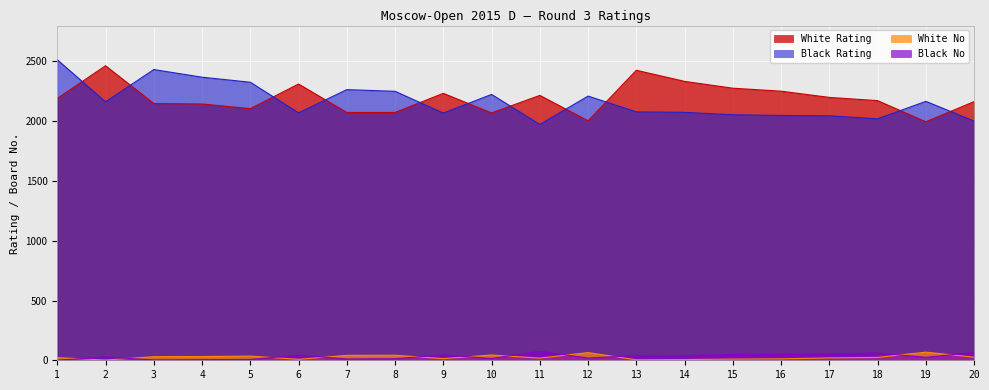

Reading left to right, extract all data points from this chart.

White Rating: 2190	2464	2148	2144	2105	2311	2073	2073	2233	2069	2216	2003	2426	2333	2276	2251	2199	2172	1995	2164
Black Rating: 2514	2162	2432	2368	2326	2070	2264	2250	2068	2224	1973	2210	2078	2074	2054	2048	2045	2020	2166	2001
White No: 22	2	30	31	35	8	41	42	14	44	18	64	4	6	10	12	20	24	68	26
Black No: 1	27	3	5	7	43	11	13	45	15	75	19	39	40	49	51	54	61	25	65